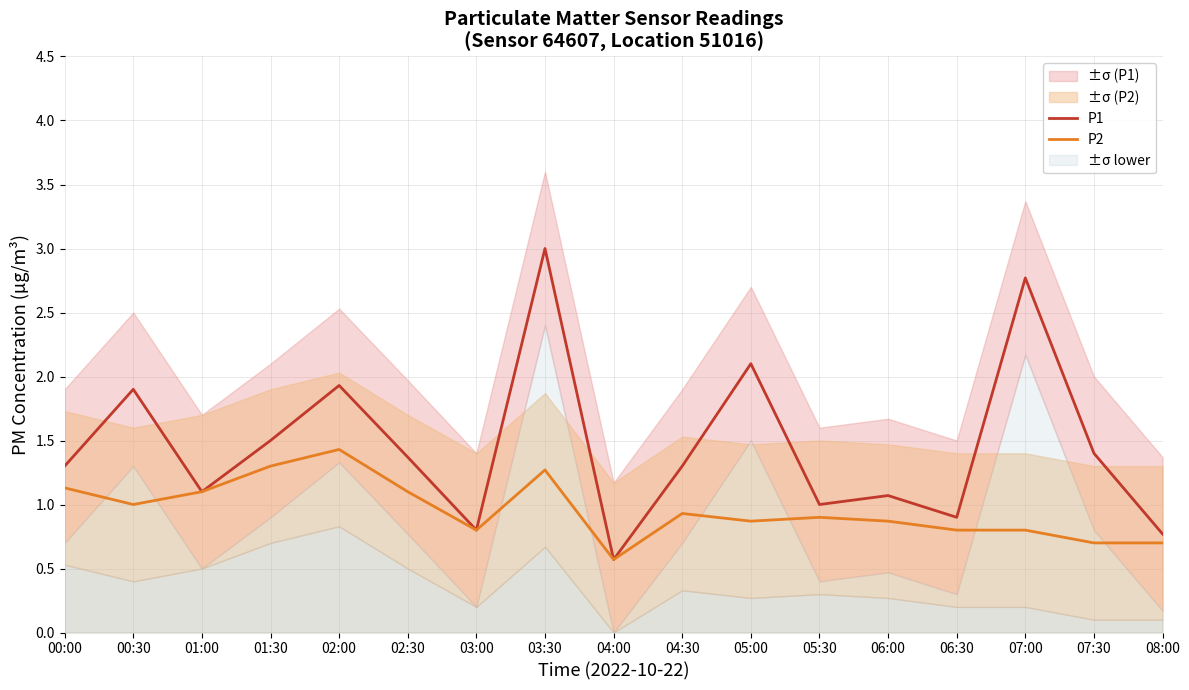

Which has a higher value, 03:30 or 06:00?

03:30